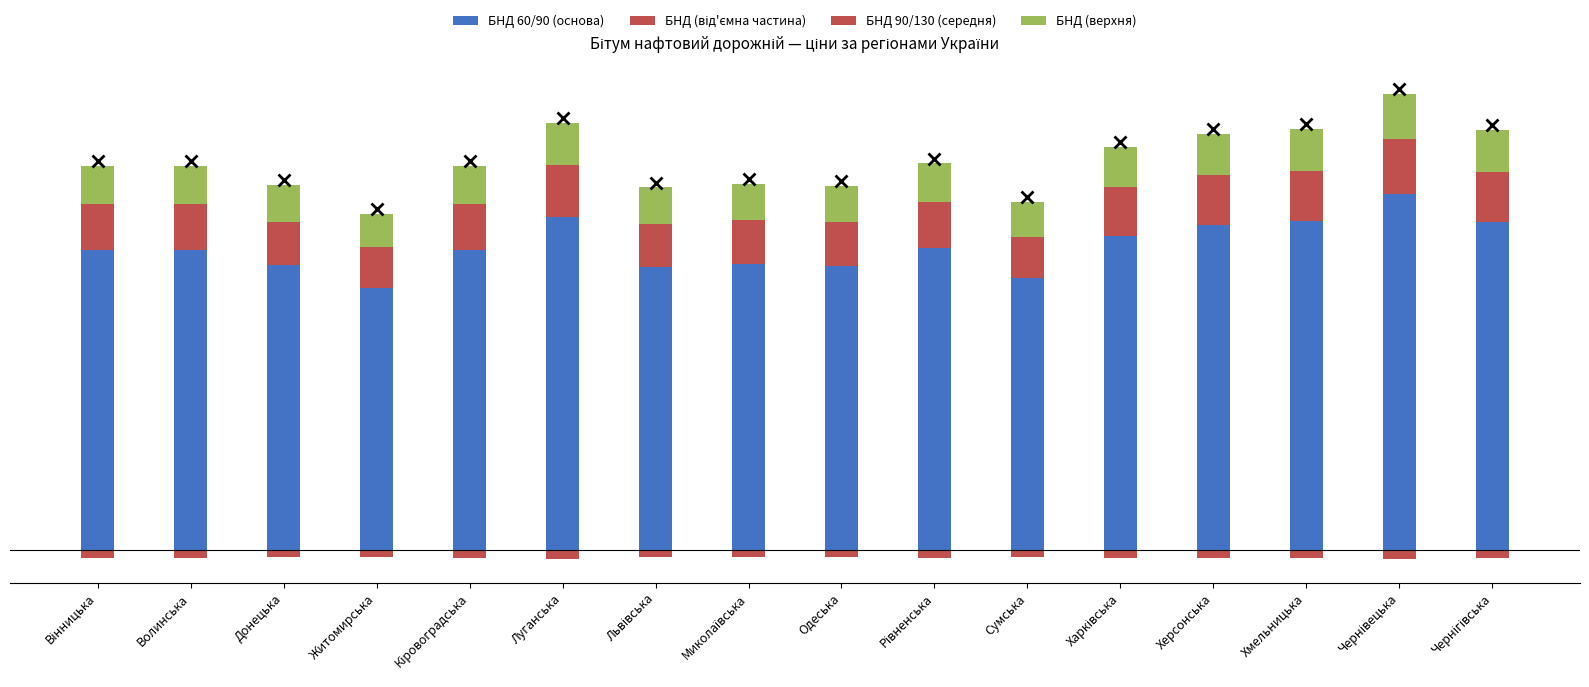

Reading left to right, what are all the values shown in this chart?

БНД 60/90 (основа): Вінницька=12480.0	Волинська=12480.0	Донецька=11856.0	Житомирська=10920.0	Кіровоградська=12480.0	Луганська=13884.0	Львівська=11778.0	Миколаївська=11895.0	Одеська=11836.5	Рівненська=12558.0	Сумська=11310.0	Харківська=13094.5	Херсонська=13525.2	Хмельницька=13689.0	Чернівецька=14821.9	Чернігівська=13650.0
БНД (від'ємна частина): Вінницька=-320.0	Волинська=-320.0	Донецька=-304.0	Житомирська=-280.0	Кіровоградська=-320.0	Луганська=-356.0	Львівська=-302.0	Миколаївська=-305.0	Одеська=-303.5	Рівненська=-322.0	Сумська=-290.0	Харківська=-335.8	Херсонська=-346.8	Хмельницька=-351.0	Чернівецька=-380.0	Чернігівська=-350.0
БНД 90/130 (середня): Вінницька=1920.0	Волинська=1920.0	Донецька=1824.0	Житомирська=1680.0	Кіровоградська=1920.0	Луганська=2136.0	Львівська=1812.0	Миколаївська=1830.0	Одеська=1821.0	Рівненська=1932.0	Сумська=1740.0	Харківська=2014.5	Херсонська=2080.8	Хмельницька=2106.0	Чернівецька=2280.3	Чернігівська=2100.0
БНД (верхня): Вінницька=1600.0	Волинська=1600.0	Донецька=1520.0	Житомирська=1400.0	Кіровоградська=1600.0	Луганська=1780.0	Львівська=1510.0	Миколаївська=1525.0	Одеська=1517.5	Рівненська=1610.0	Сумська=1450.0	Харківська=1678.8	Херсонська=1734.0	Хмельницька=1755.0	Чернівецька=1900.2	Чернігівська=1750.0